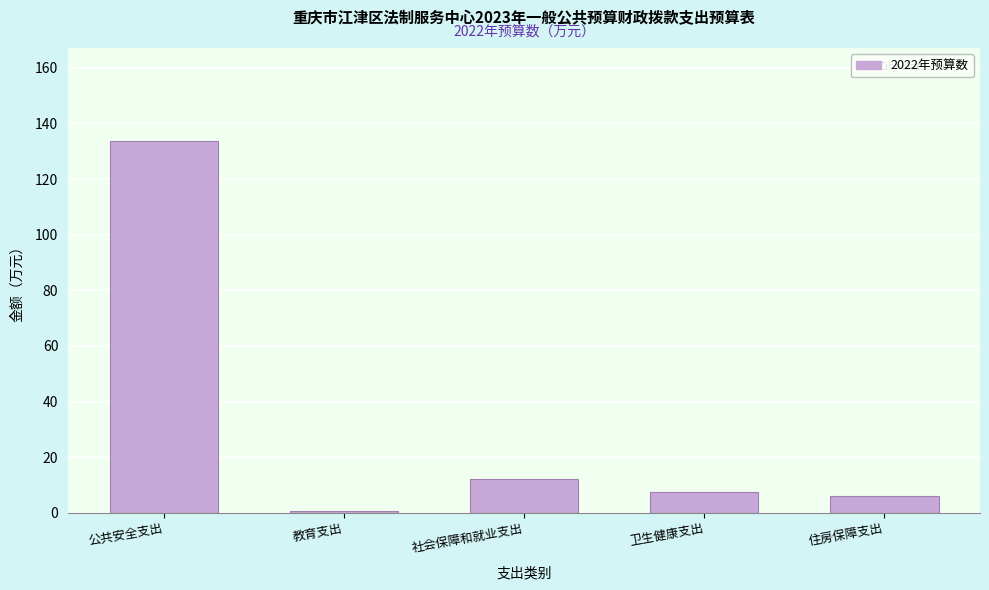

Reading left to right, list all the values displayed in this chart.

公共安全支出=133.7	教育支出=0.8	社会保障和就业支出=12.1	卫生健康支出=7.4	住房保障支出=6.0